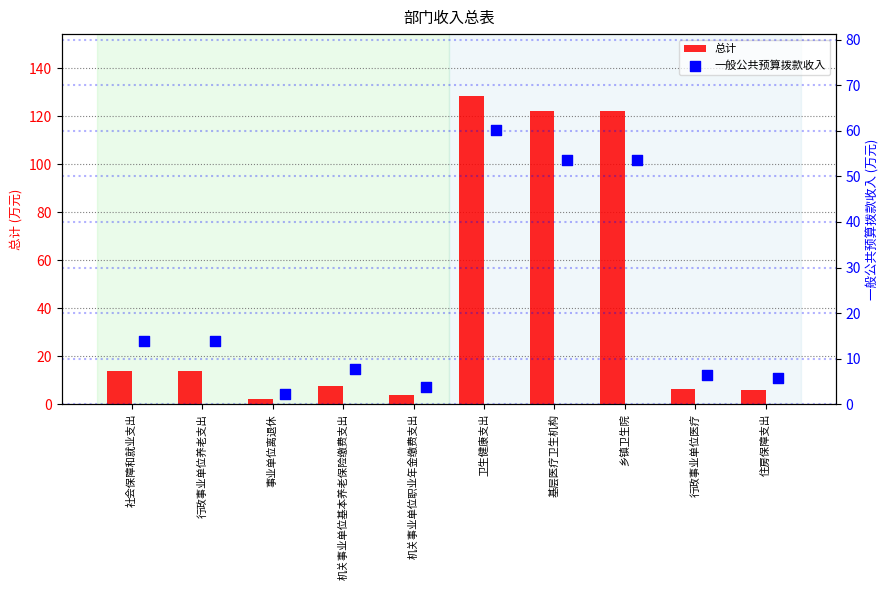

Which series has the largest Y range (max minus min)?

总计